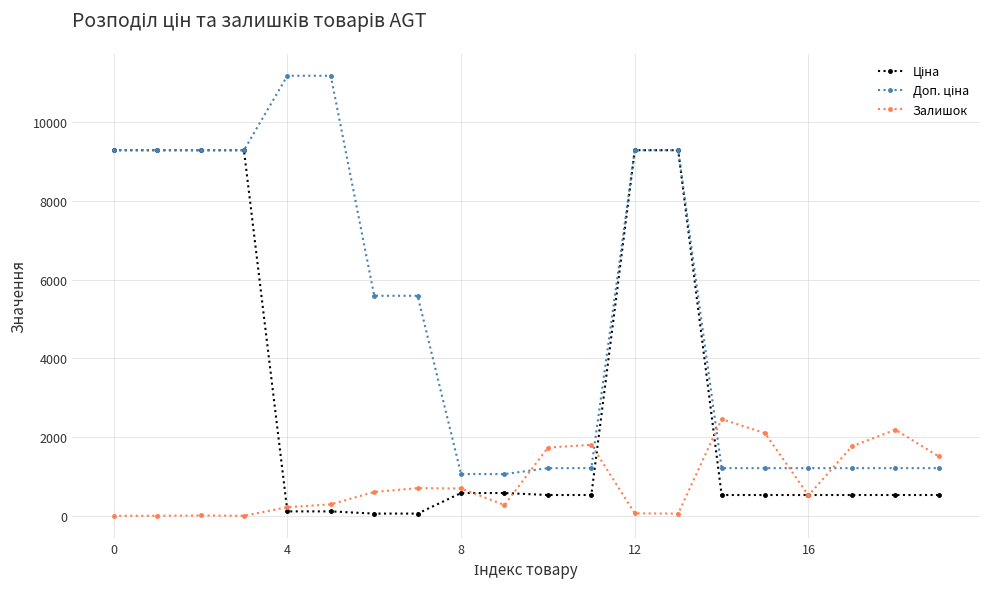

How many distinct data groups are displayed?

3